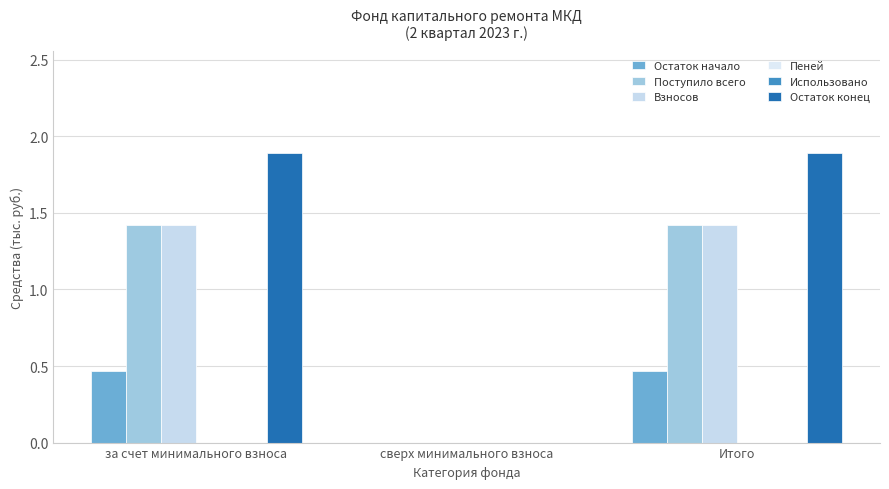

Reading right to left, what are all the values shown in this chart?

Остаток начало: Итого=0.5	сверх минимального взноса=0.0	за счет минимального взноса=0.5
Поступило всего: Итого=1.4	сверх минимального взноса=0.0	за счет минимального взноса=1.4
Взносов: Итого=1.4	сверх минимального взноса=0.0	за счет минимального взноса=1.4
Пеней: Итого=0.0	сверх минимального взноса=0.0	за счет минимального взноса=0.0
Использовано: Итого=0.0	сверх минимального взноса=0.0	за счет минимального взноса=0.0
Остаток конец: Итого=1.9	сверх минимального взноса=0.0	за счет минимального взноса=1.9